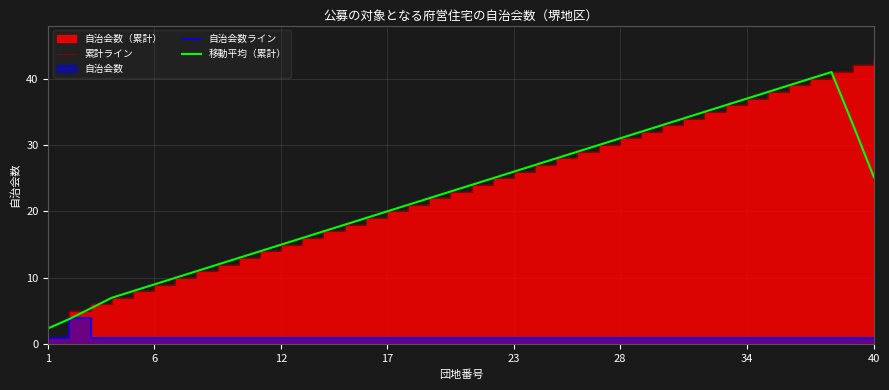

What is the difference between the 移動平均（累計） values at 34 and 12?

22.0